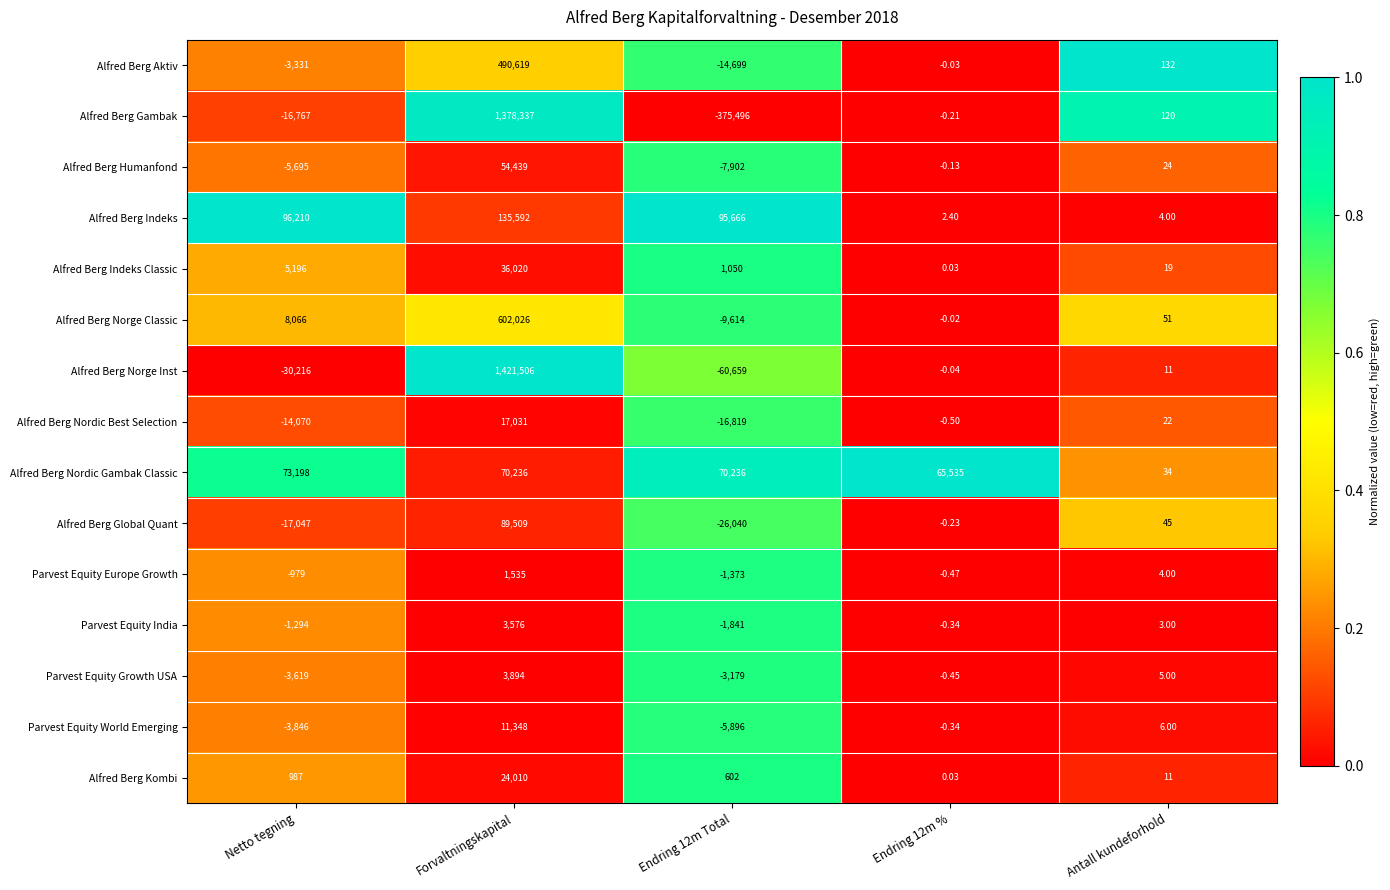

At which label does Alfred Berg Indeks first exceed 95666?

Netto tegning